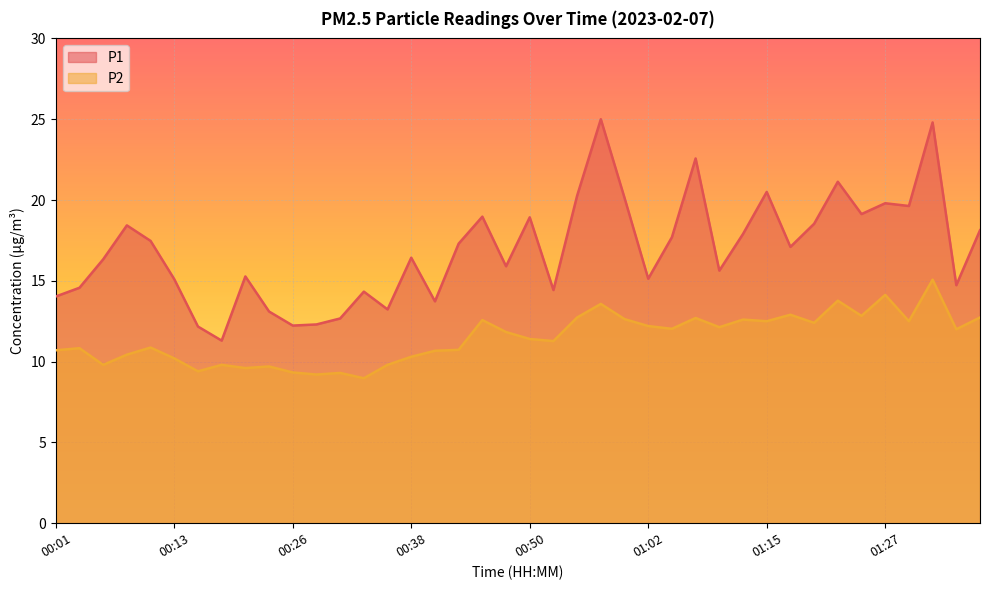

The P2 series shows 9.2 at 00:28. True or false?

True